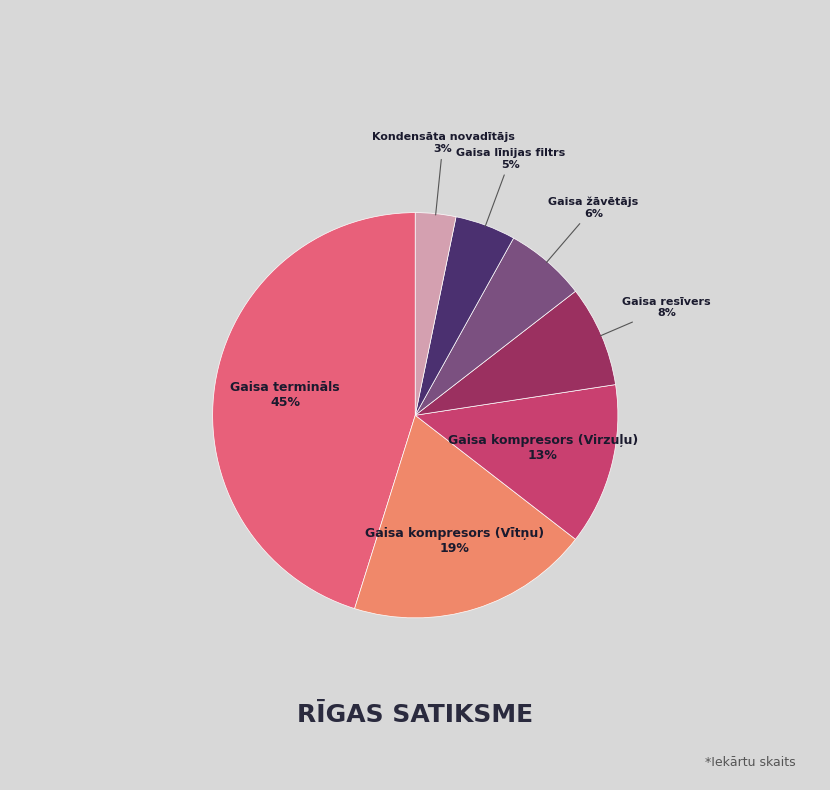

What percentage is the Gaisa kompresors (Vītņu) slice, to the nearest percent?

19%